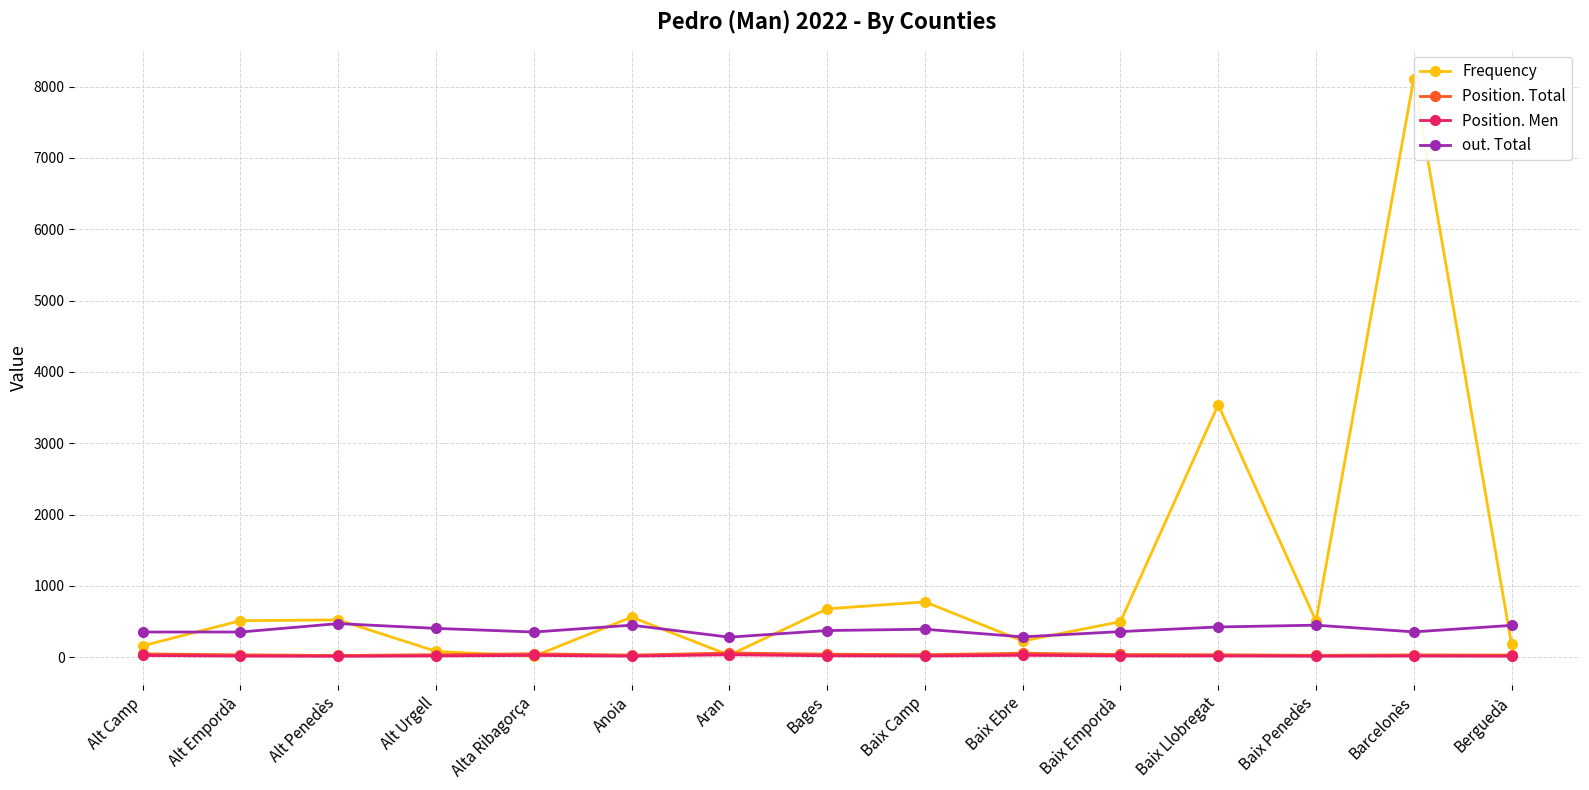

Rank the series at Aran from lowest to highest value.

Frequency, Position. Men, Position. Total, out. Total